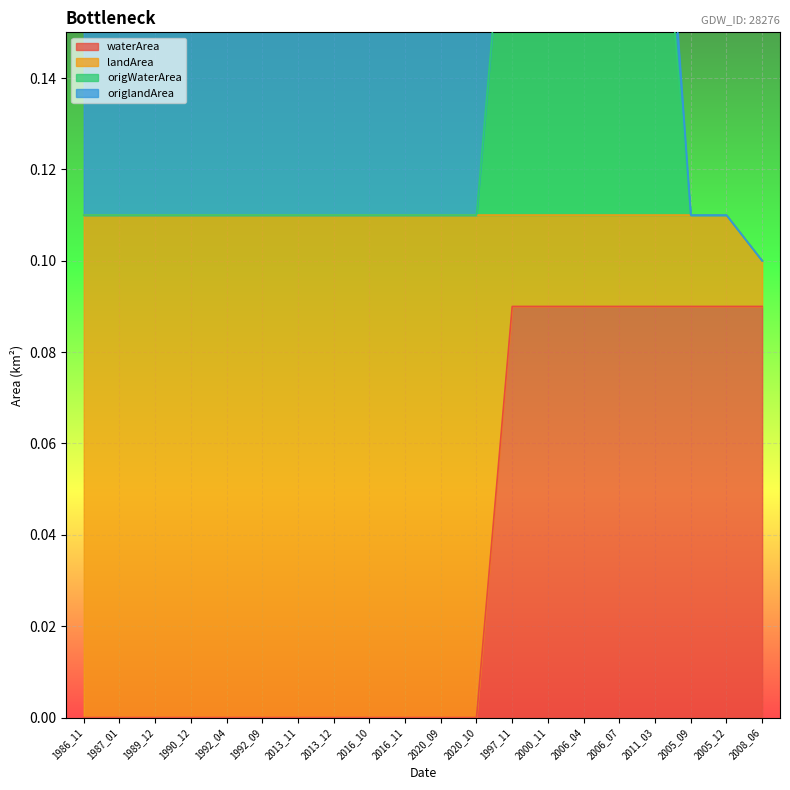

Which series has the largest range (max minus min)?

origWaterArea